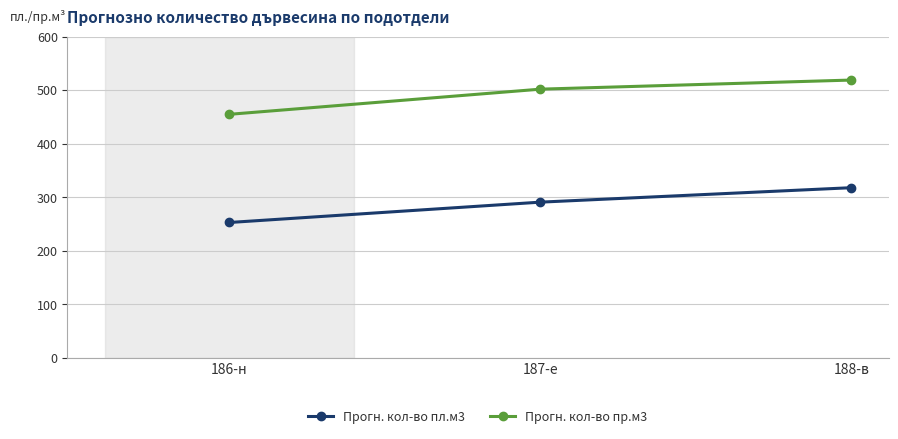

Reading right to left, what are all the values shown in this chart?

Прогн. кол-во пл.м3: 318	291	253
Прогн. кол-во пр.м3: 519	502	455